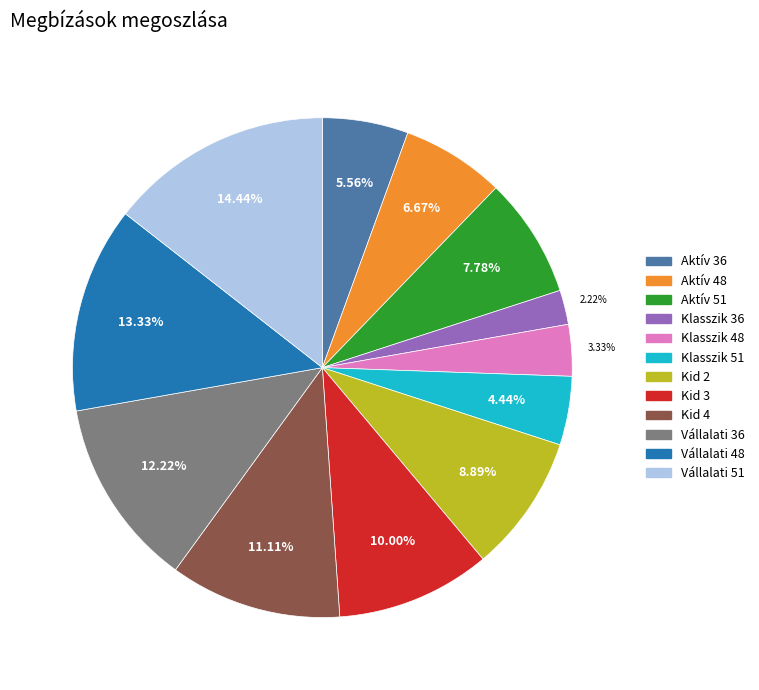

To the nearest percent, what is the difference between the Kid 3 and Vállalati 48 slice percentages?

3%